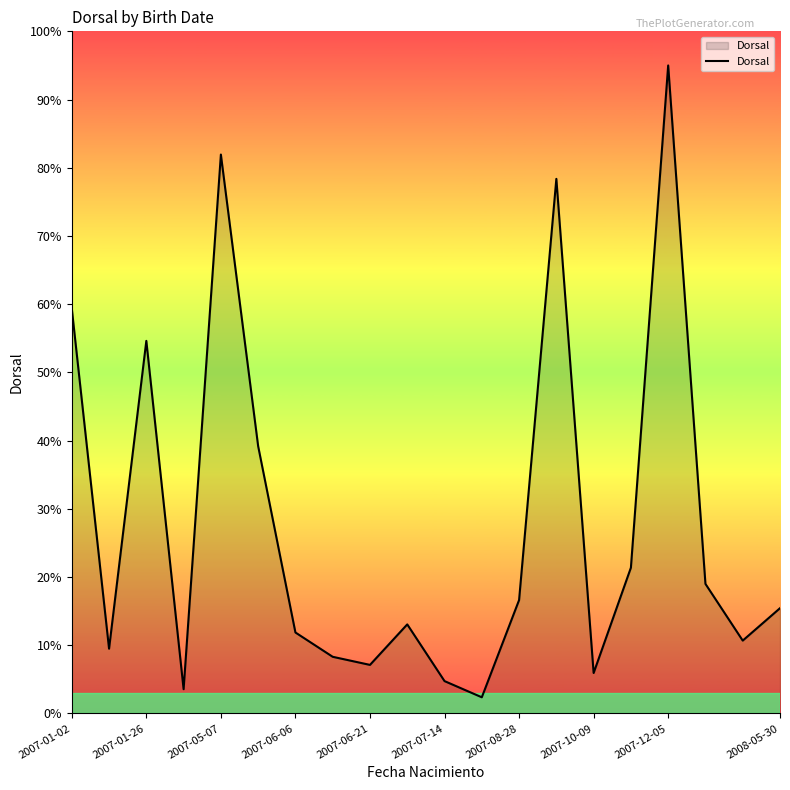

What is the difference between the maximum and minimum values?

92.6